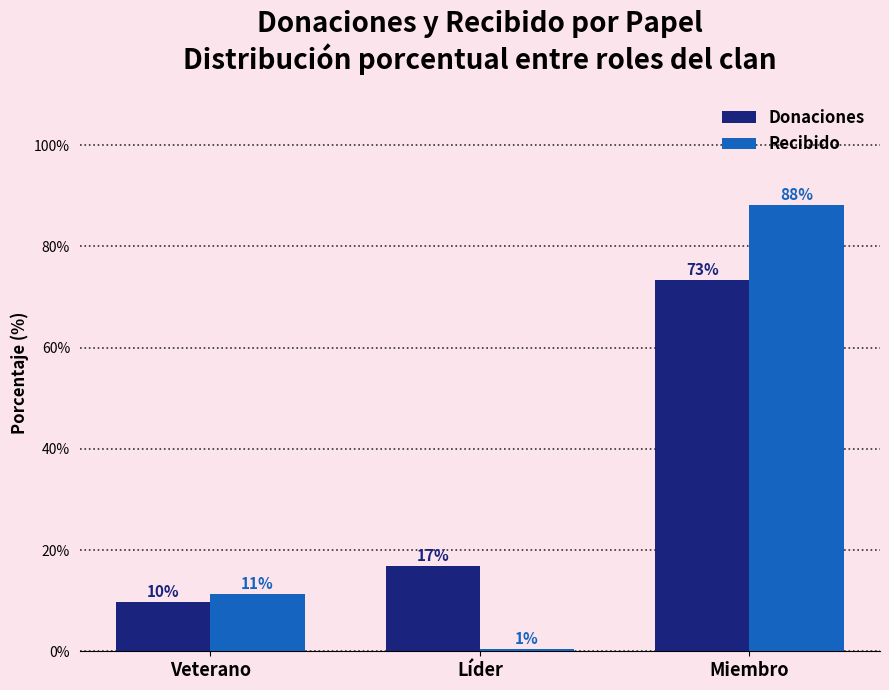

What are all the series names shown in the legend?

Donaciones, Recibido